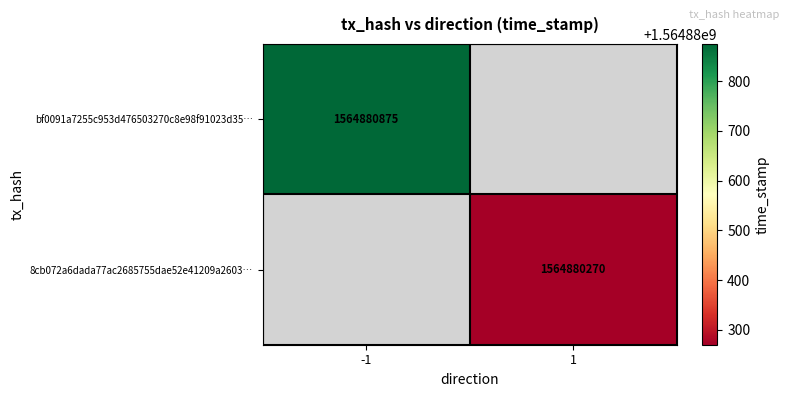

Rank the categories by 8cb072a6dada77ac2685755dae52e41209a2603 value from highest to lowest.

1, 0